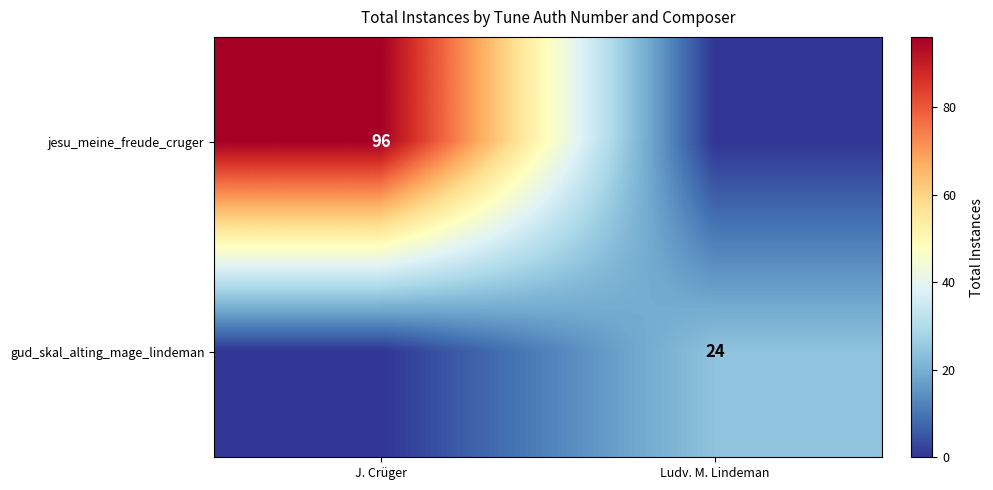

The value of jesu_meine_freude_cruger at J. Crüger is 32. True or false?

False